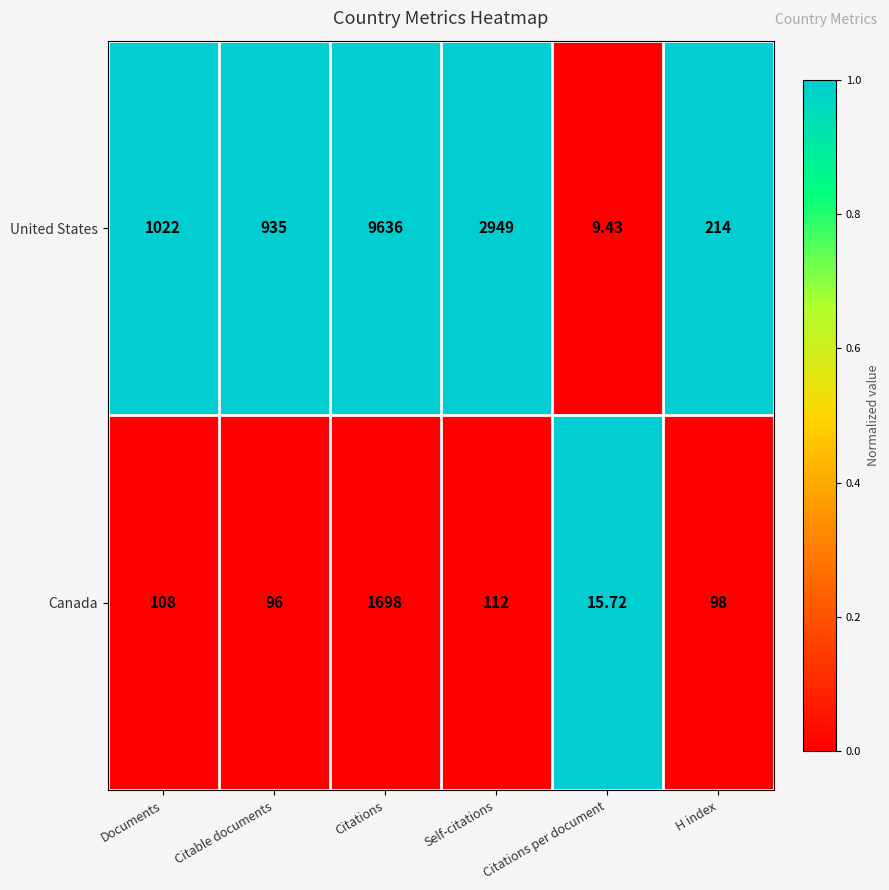

List the series in order of their overall mean, highest first.

United States, Canada